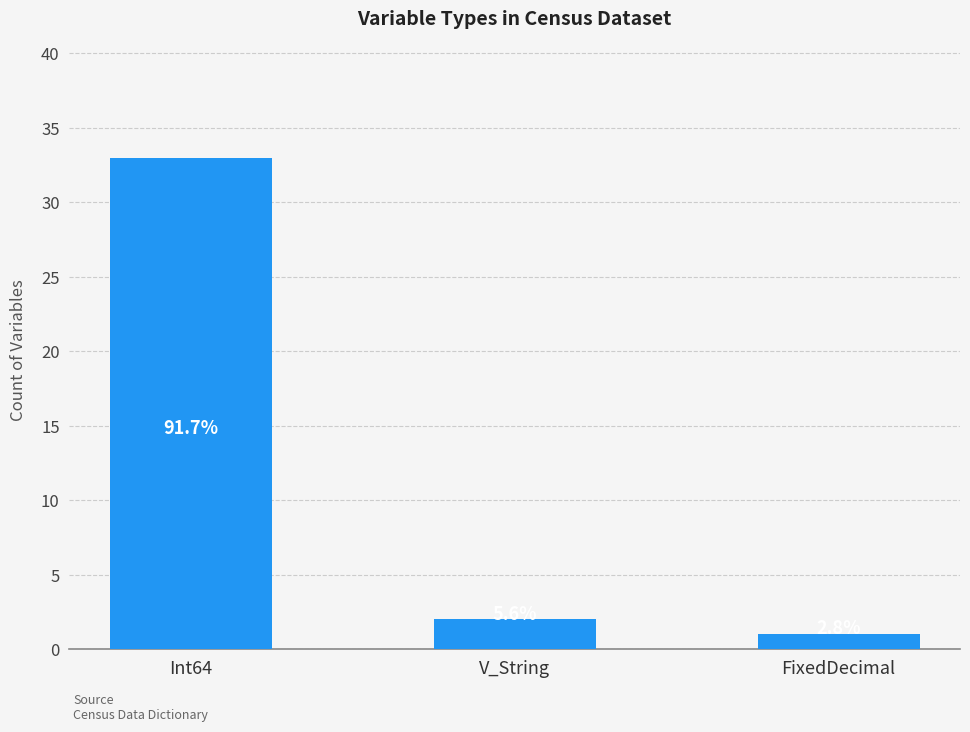

How many bars are there in total?

3